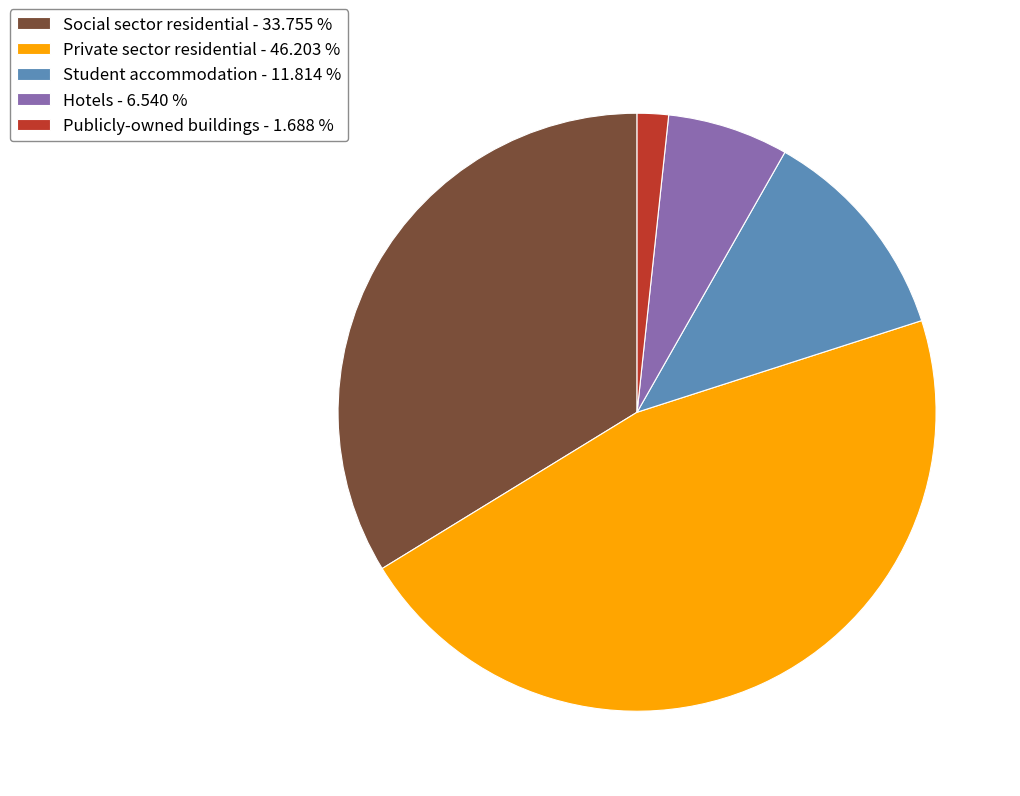

Is there any slice that represents more than half of the pie?

No